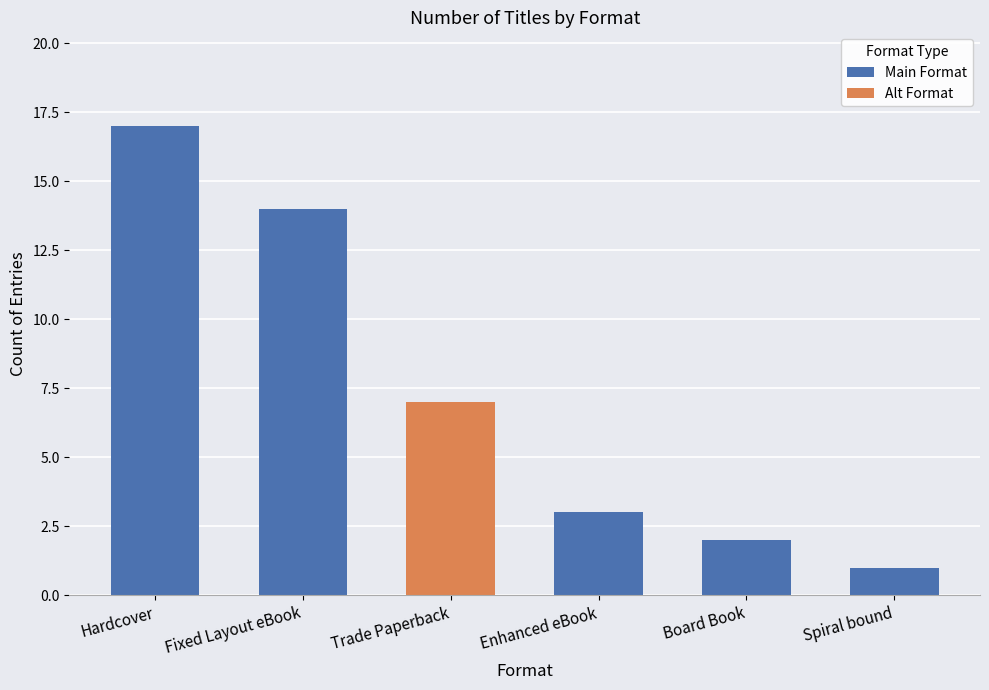

At which label is the value closest to 9?

Trade Paperback